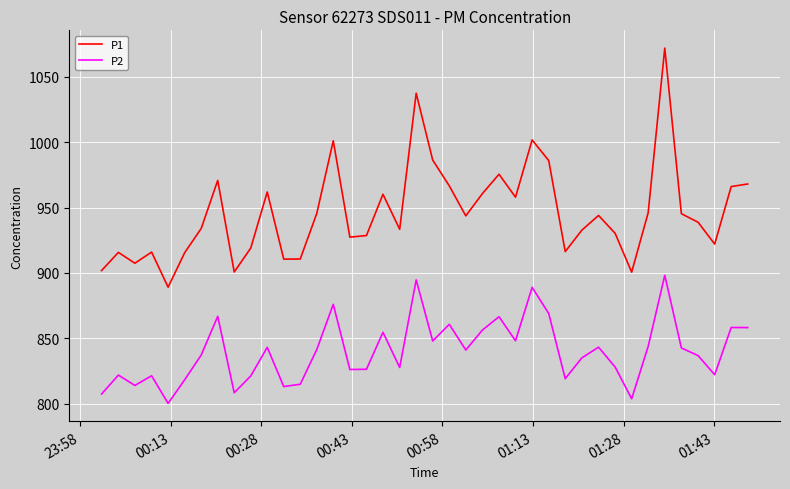

Which series has the largest total across all categories?

P1